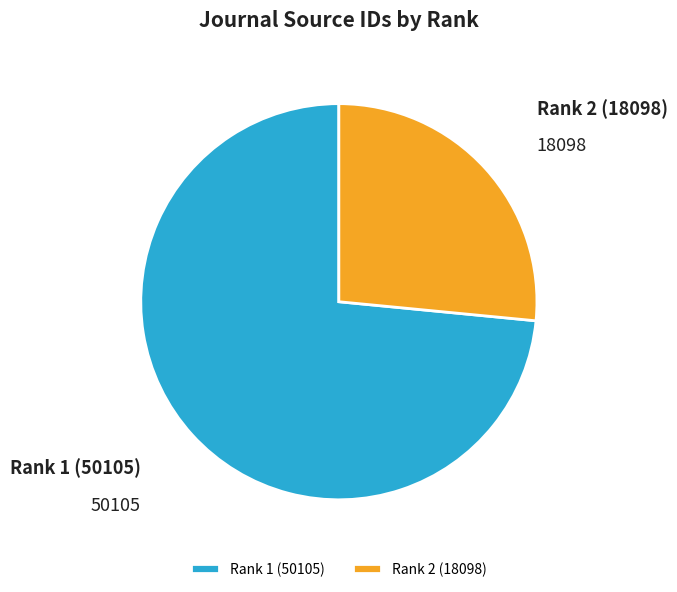

How many segments does this pie chart have?

2